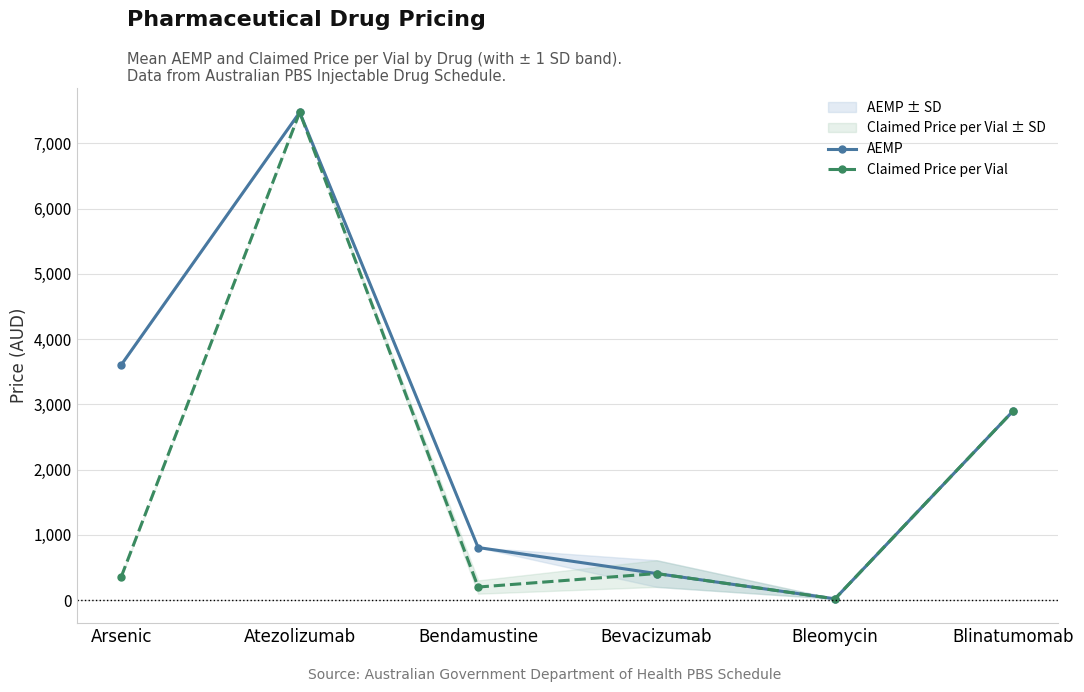

At Arsenic, list the series in order from smallest to largest.

Claimed Price per Vial, AEMP